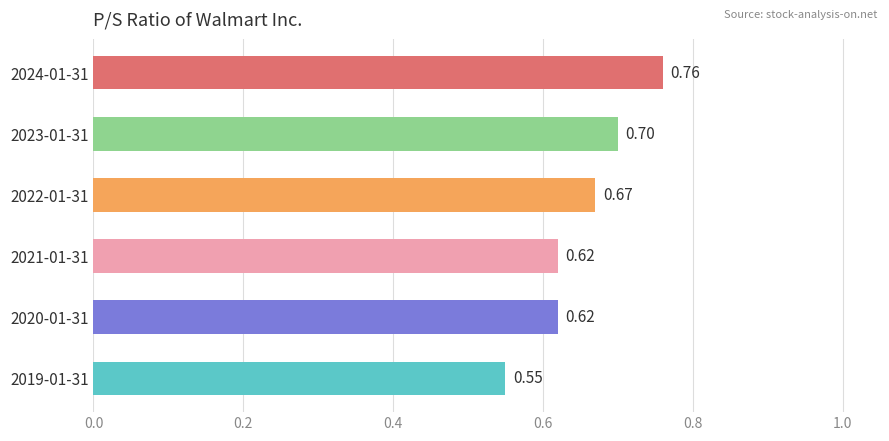

What is the change in value from 2019-01-31 to 2024-01-31?

+0.2